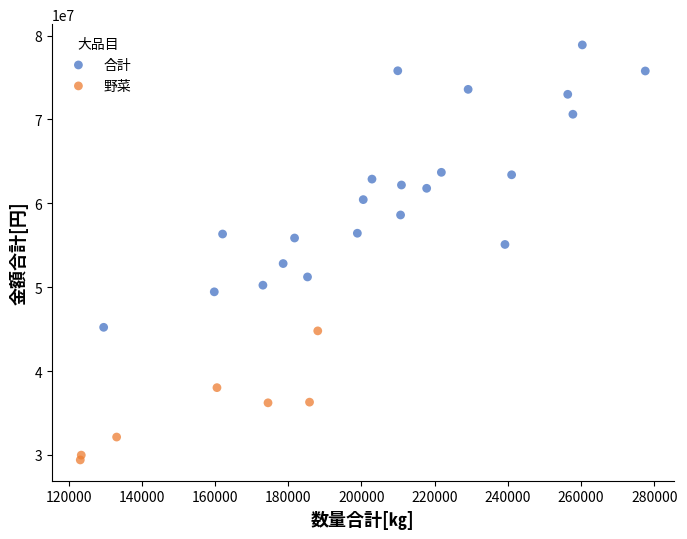

Which series has the widest spread of Y values?

合計